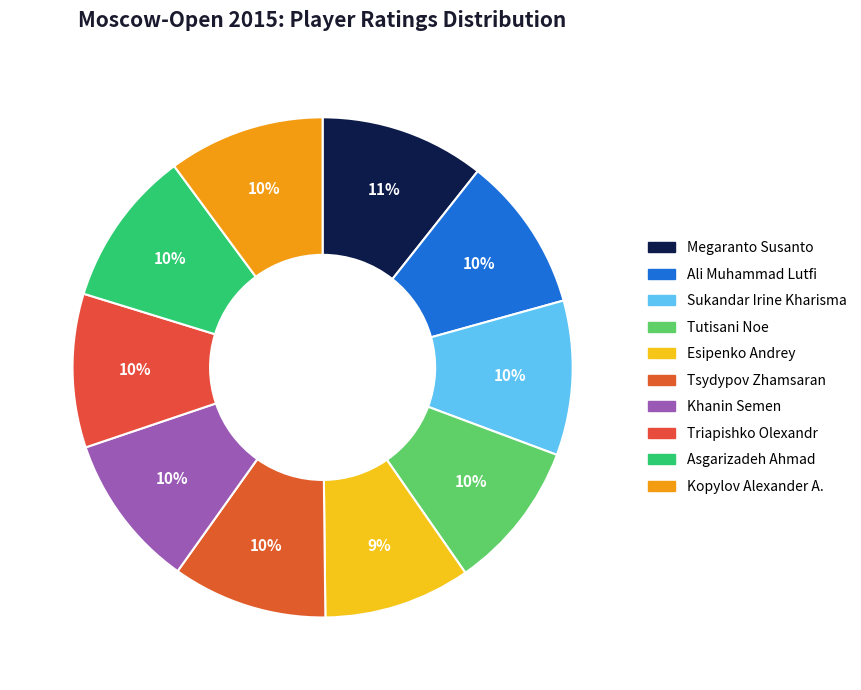

What percentage is the Kopylov Alexander A. slice, to the nearest percent?

10%